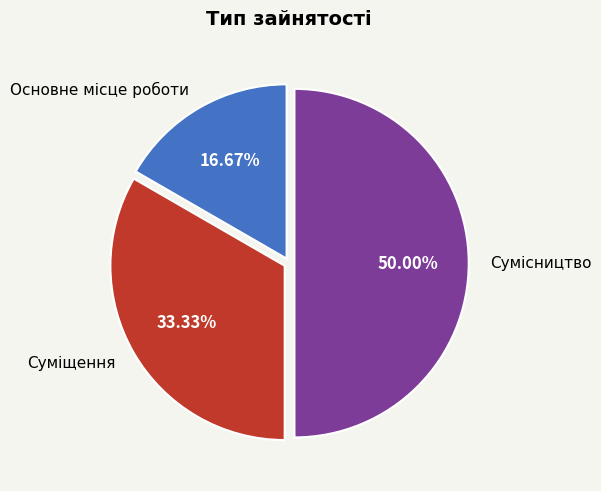

How many slices are in this pie chart?

3